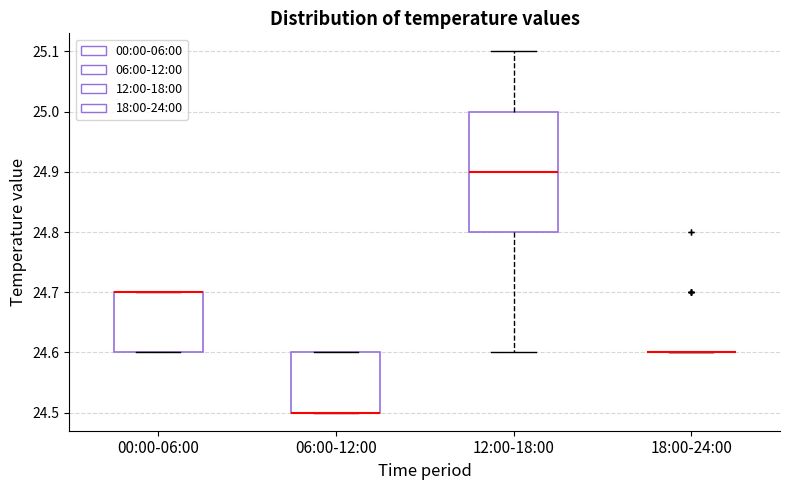

Reading left to right, transcribe this box plot: for each box, give where its median line is, the range the box spans, and where its two whiskers end, as read against the y-axis. The values are not printed on the chart, so give them approximately, as read against the axis.

00:00-06:00: median 24.7 (drawn on the box's upper edge), box 24.6 to 24.7, whiskers 24.6 to 24.7
06:00-12:00: median 24.5 (drawn on the box's lower edge), box 24.5 to 24.6, whiskers 24.5 to 24.6
12:00-18:00: median 24.9, box 24.8 to 25.0, whiskers 24.6 to 25.1
18:00-24:00: box collapsed to a line at 24.6, whiskers 24.6 to 24.6